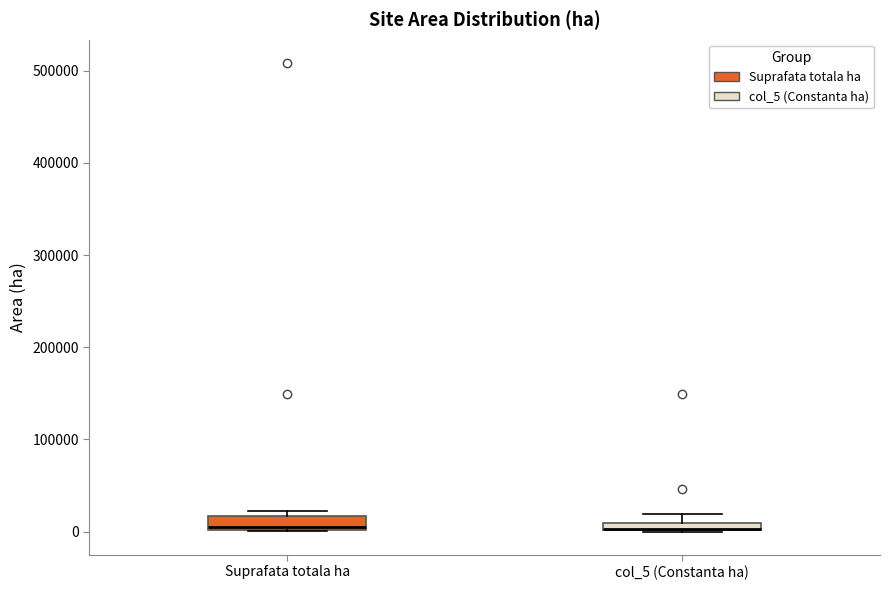

Where is the upper edge of the box for Suprafata totala ha on the y-axis? The values are not printed on the chart, so give them approximately, as read against the axis.

20000